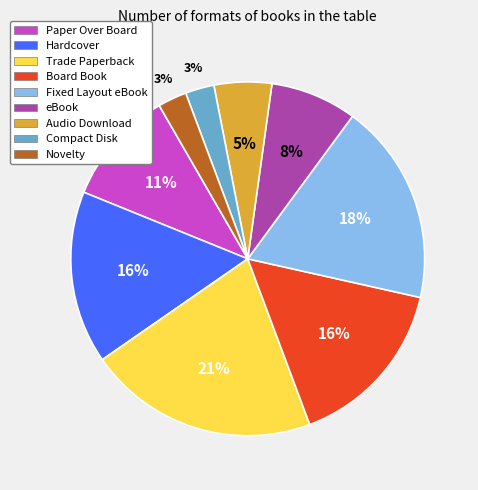

Between Trade Paperback and eBook, which is larger?

Trade Paperback